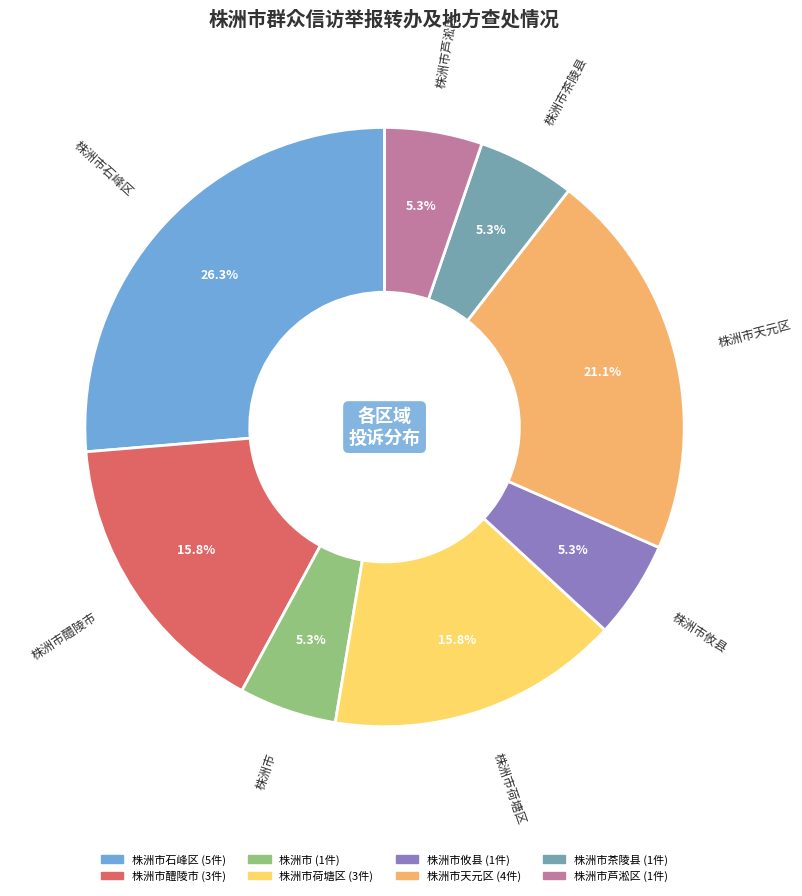

Is there any slice that represents more than half of the pie?

No